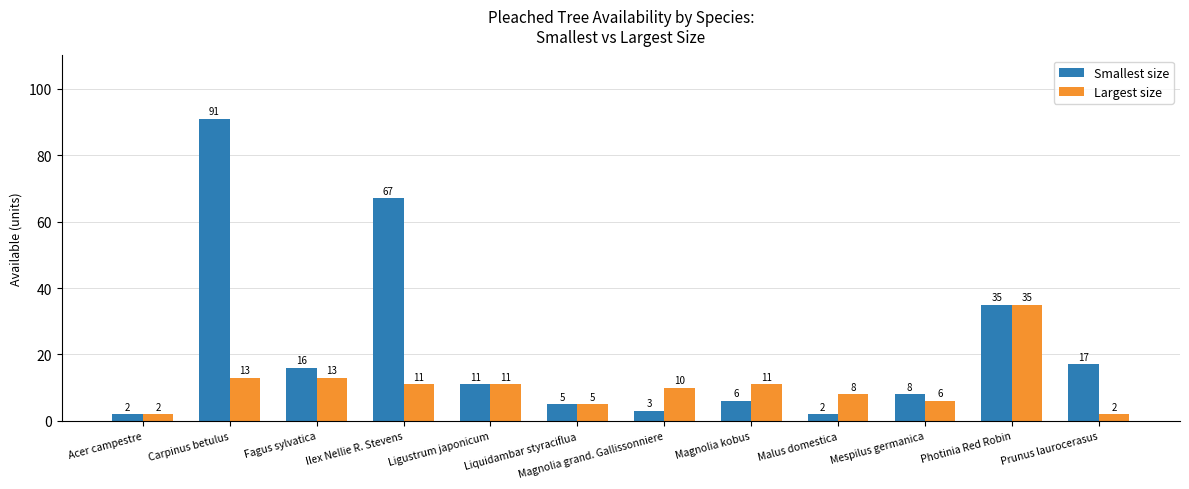

List the series in order of their overall mean, lowest first.

Largest size, Smallest size